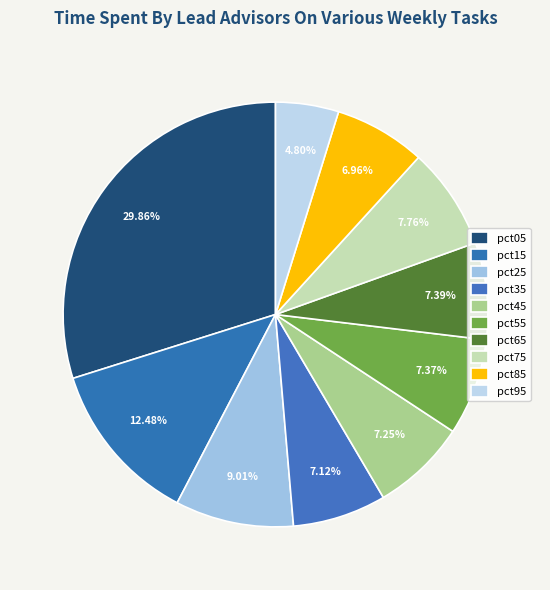

Is the sum of pct35 and pct75 greater than half?

No